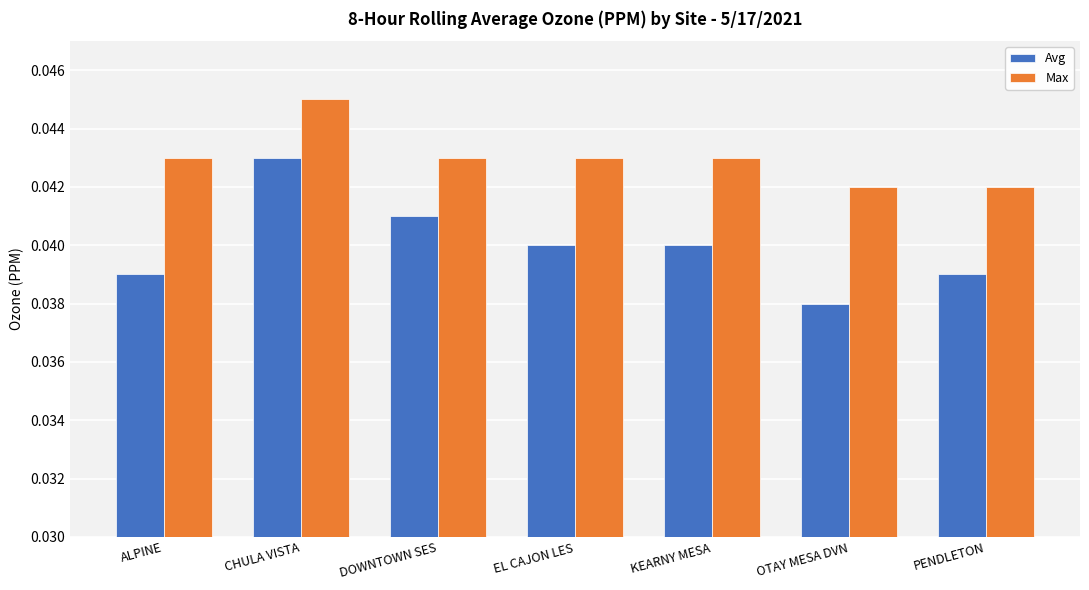

What is the total value across all series at OTAY MESA DVN?

0.1